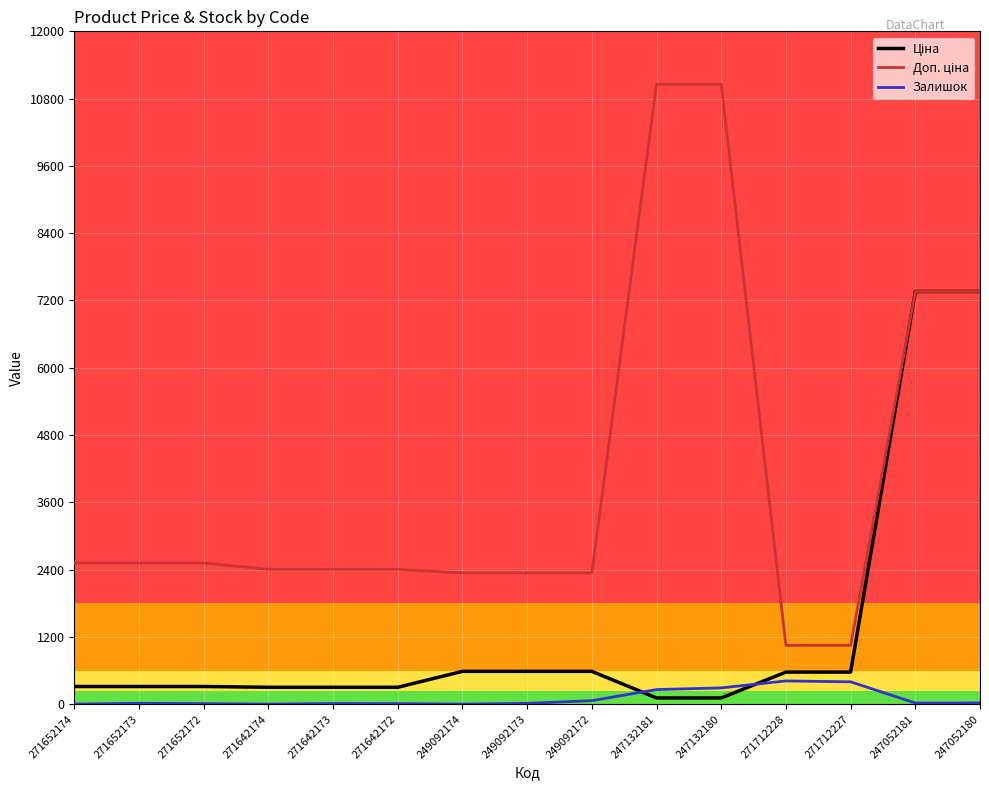

What is the maximum value for Залишок?

414.0